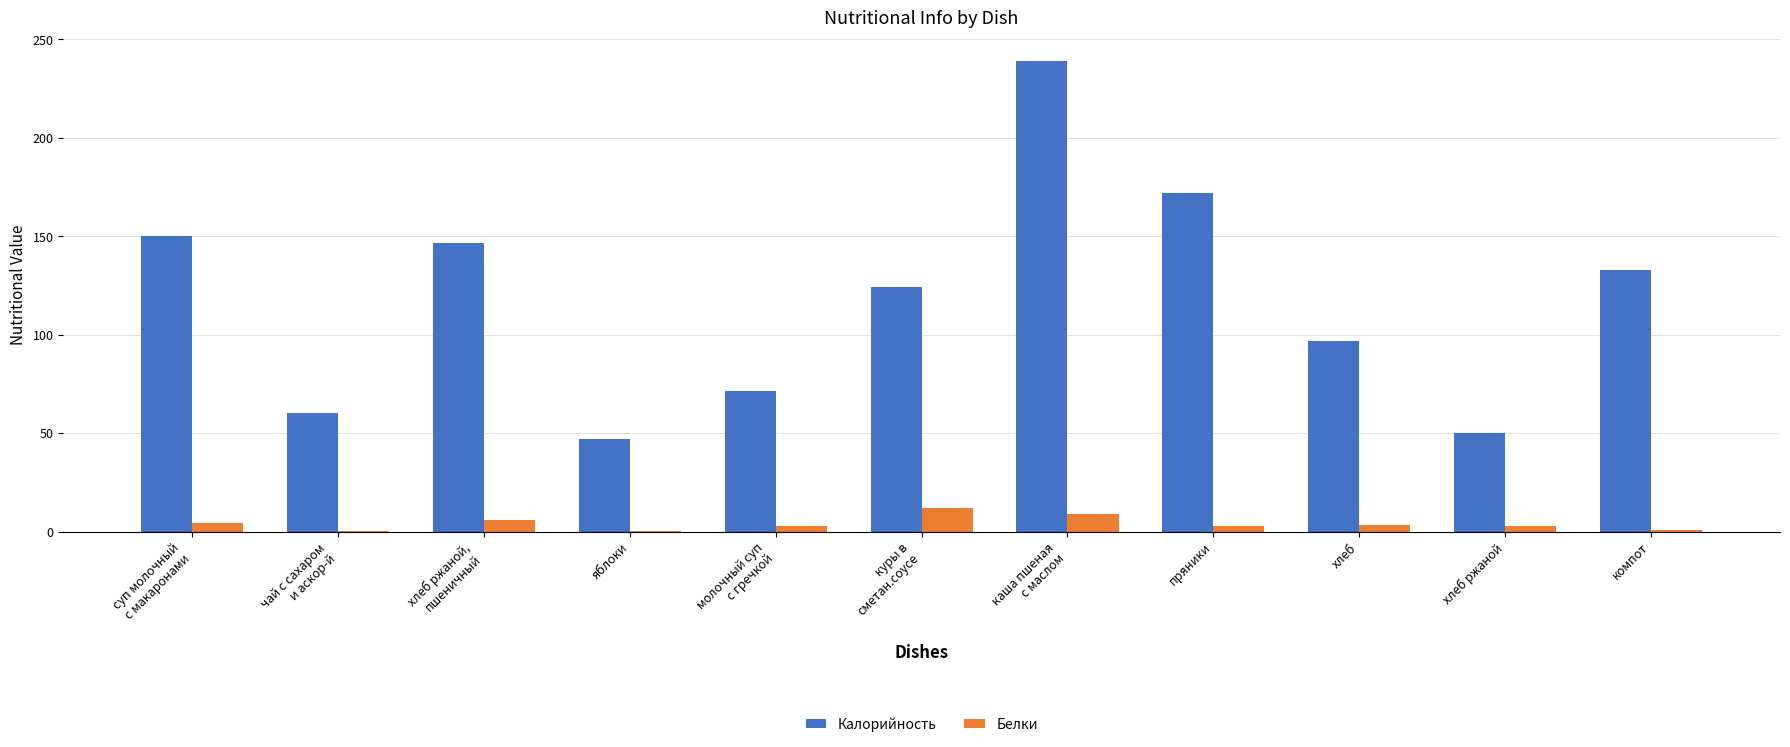

Does the chart contain stacked bars?

No